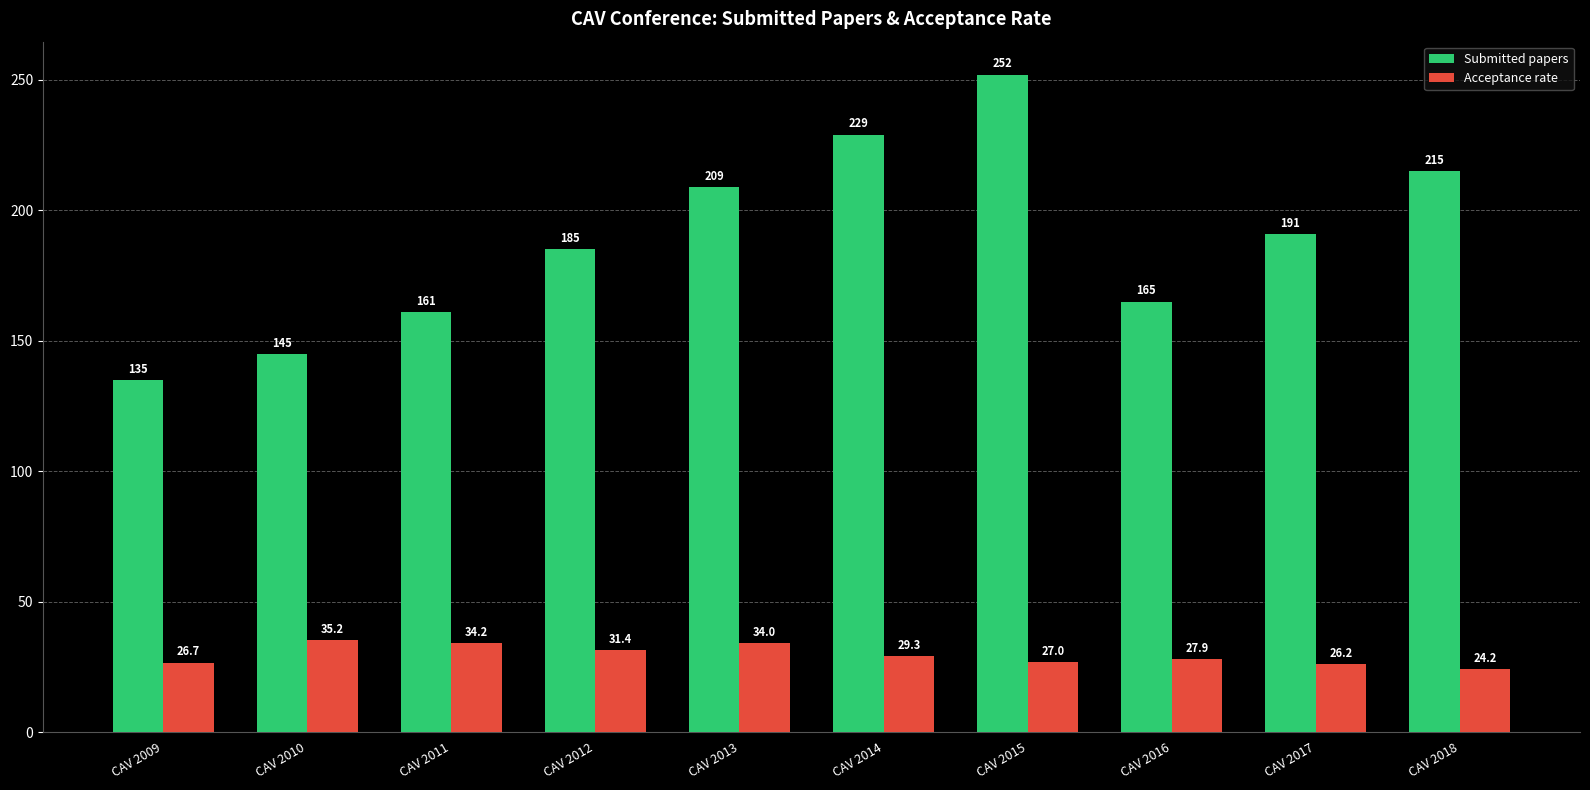

Which category has the highest value across all series?

CAV 2015